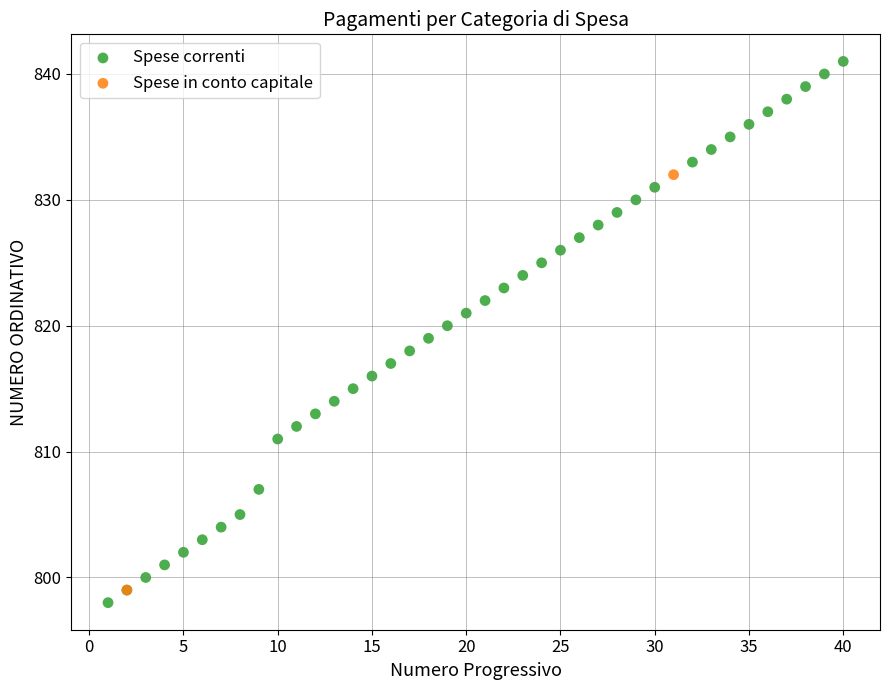

What are all the series names shown in the legend?

Spese correnti, Spese in conto capitale